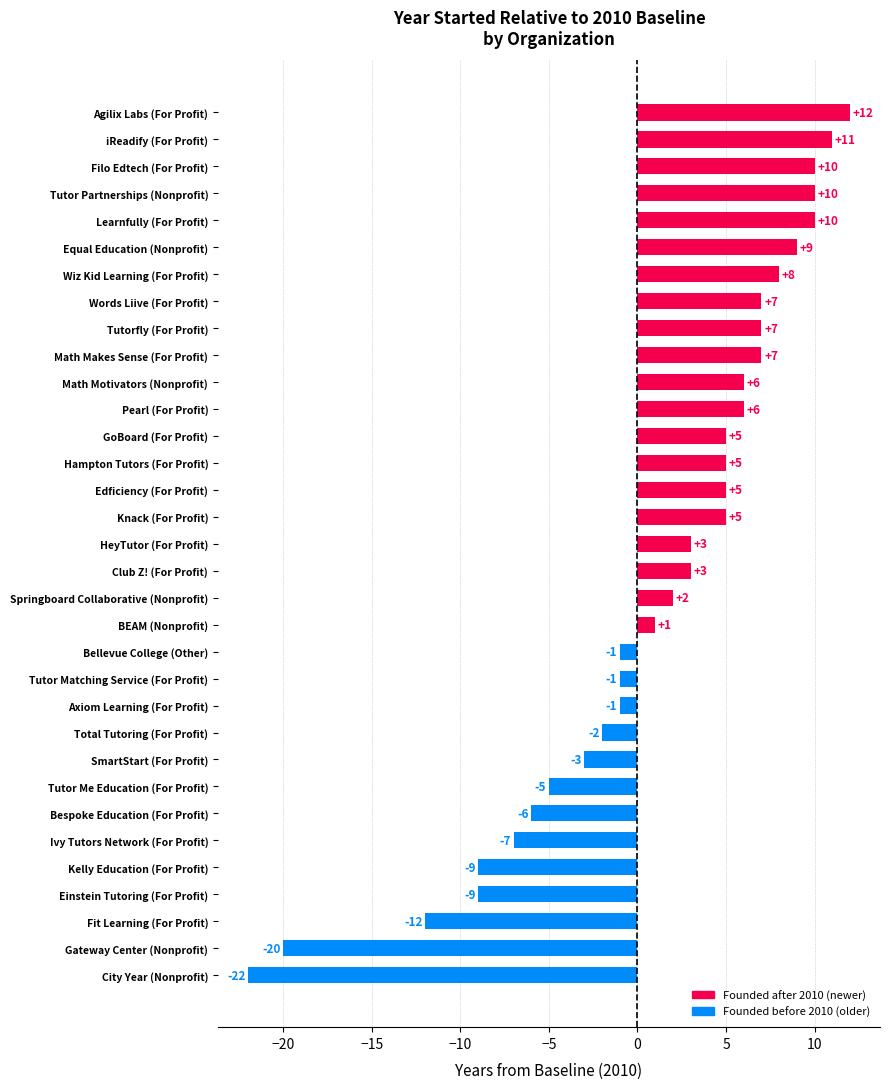

What is the sum of all values?

34